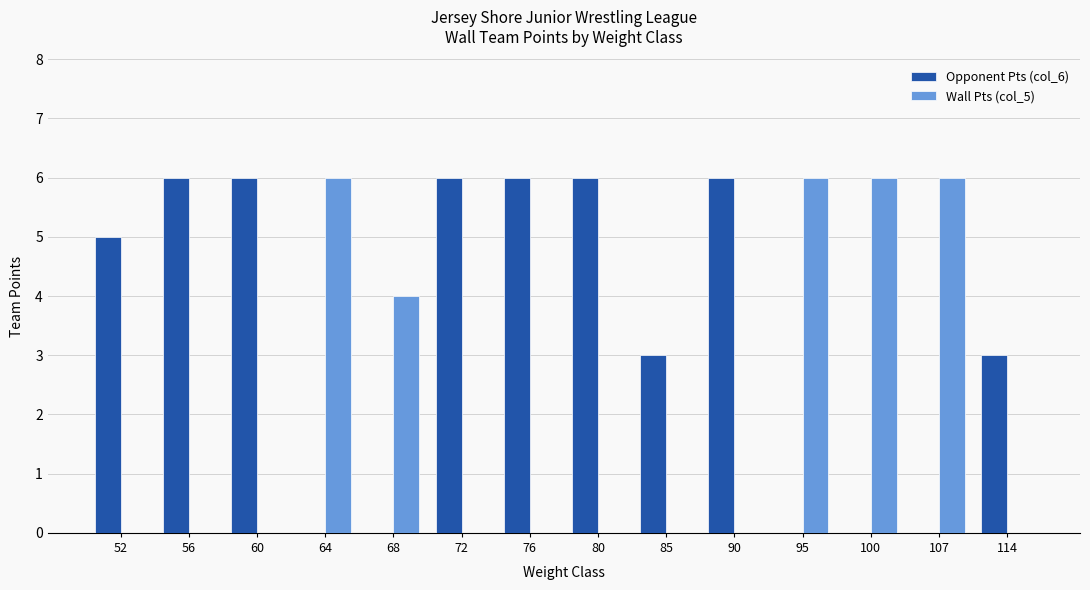

Reading left to right, list all the values displayed in this chart.

Opponent Pts (col_6): 52=5	56=6	60=6	64=0	68=0	72=6	76=6	80=6	85=3	90=6	95=0	100=0	107=0	114=3
Wall Pts (col_5): 52=0	56=0	60=0	64=6	68=4	72=0	76=0	80=0	85=0	90=0	95=6	100=6	107=6	114=0